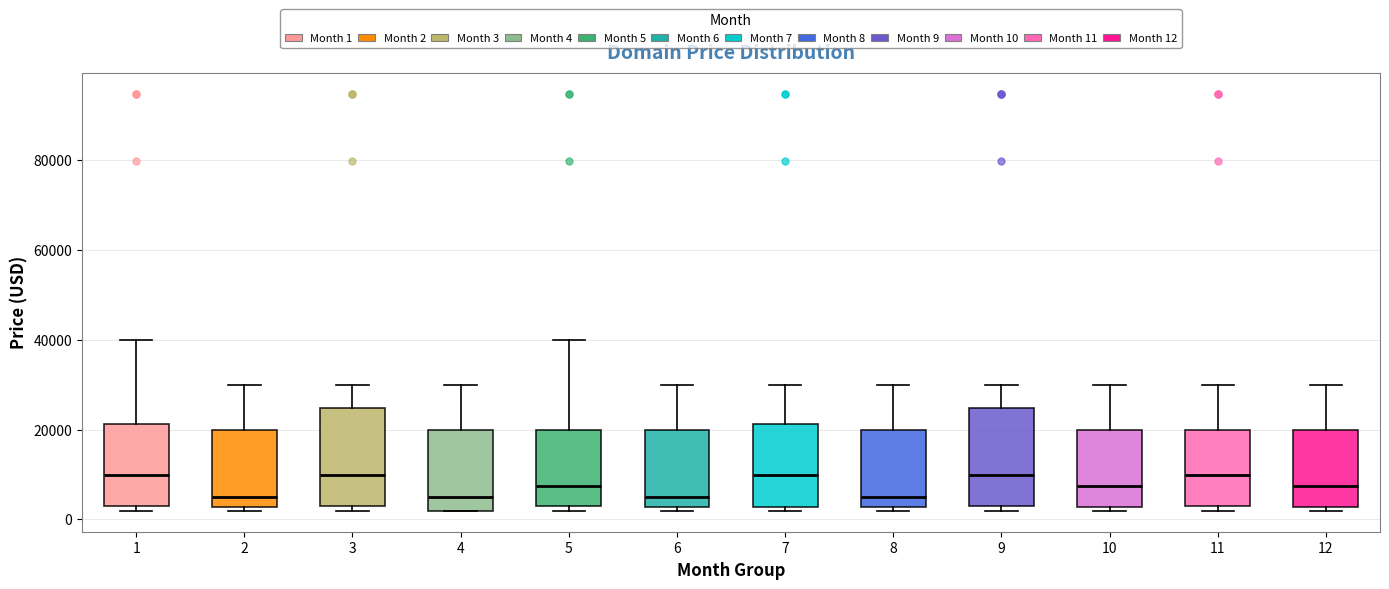

Reading left to right, read every box against the y-axis: the position of its median line, the range the box covers, and the ends of its whiskers. The values are not printed on the chart, so give them approximately, as read against the axis.

1: median 10000, box 2000 to 22000, whiskers 2000 (just below the box's lower edge) to 40000
2: median 4000, box 2000 to 20000, whiskers 2000 (just below the box's lower edge) to 30000
3: median 10000, box 2000 to 24000, whiskers 2000 (just below the box's lower edge) to 30000
4: median 4000, box 2000 to 20000, whiskers 2000 to 30000
5: median 8000, box 2000 to 20000, whiskers 2000 (just below the box's lower edge) to 40000
6: median 4000, box 2000 to 20000, whiskers 2000 (just below the box's lower edge) to 30000
7: median 10000, box 2000 to 22000, whiskers 2000 (just below the box's lower edge) to 30000
8: median 4000, box 2000 to 20000, whiskers 2000 (just below the box's lower edge) to 30000
9: median 10000, box 2000 to 24000, whiskers 2000 (just below the box's lower edge) to 30000
10: median 8000, box 2000 to 20000, whiskers 2000 (just below the box's lower edge) to 30000
11: median 10000, box 2000 to 20000, whiskers 2000 (just below the box's lower edge) to 30000
12: median 8000, box 2000 to 20000, whiskers 2000 (just below the box's lower edge) to 30000